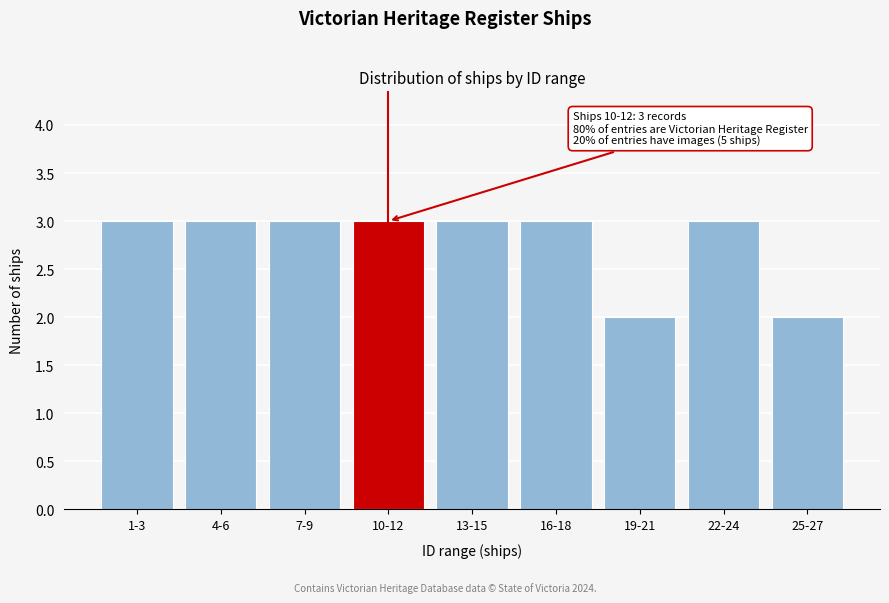

Reading right to left, list all the values displayed in this chart.

2	3	2	3	3	3	3	3	3